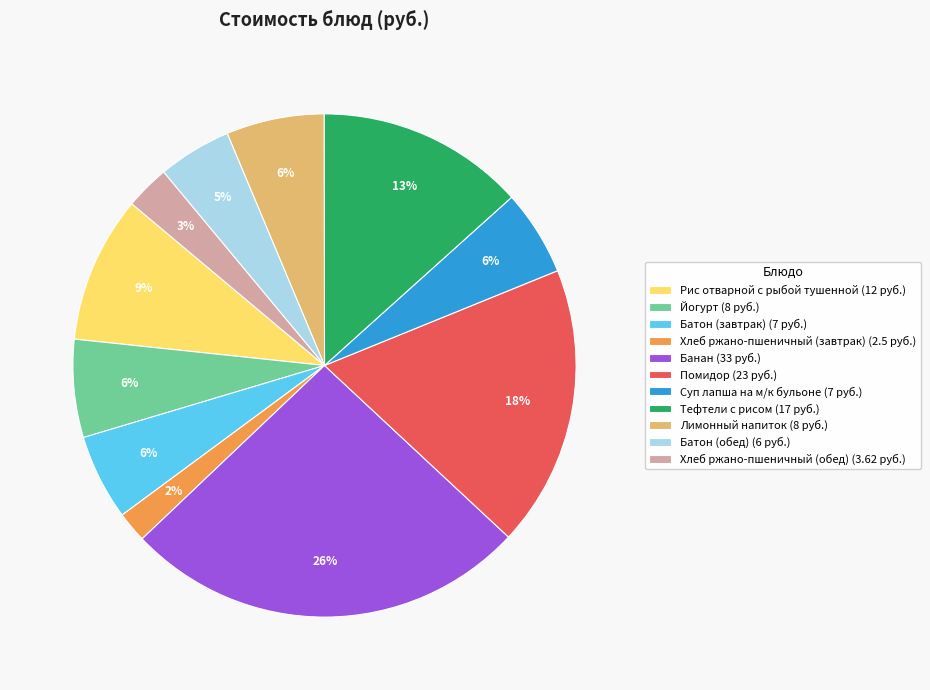

Does Хлеб ржано-пшеничный (завтрак) account for over 50% of the chart?

No